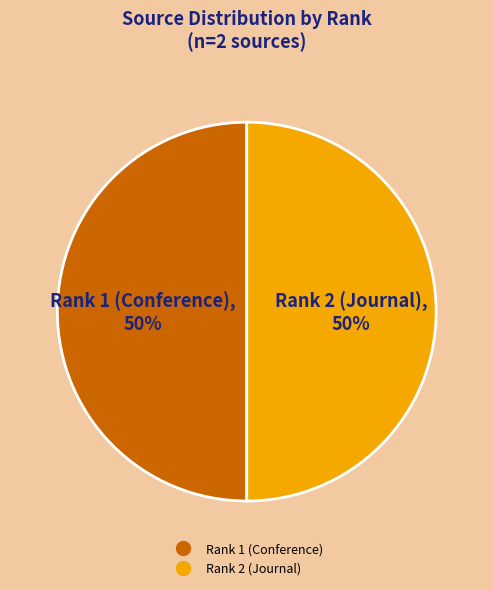

The Rank 1 (Conference) slice represents 50% of the pie. True or false?

True